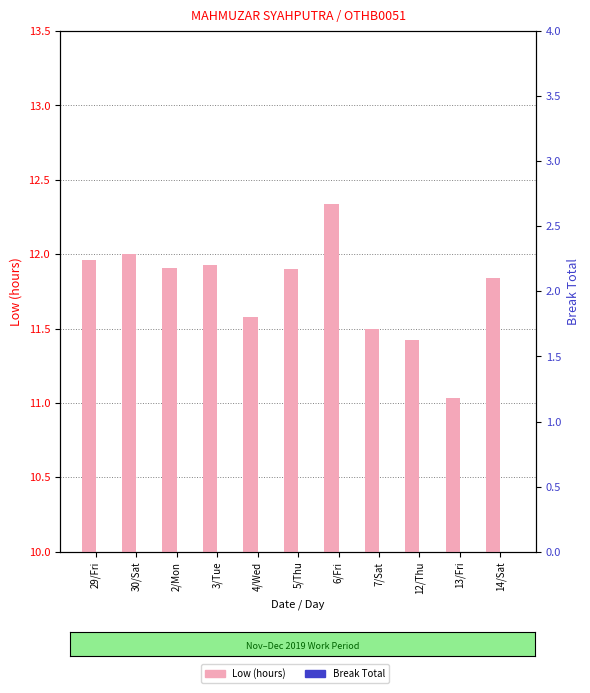

Reading left to right, list all the values displayed in this chart.

Low (hours): 12.0	12.0	11.9	11.9	11.6	11.9	12.3	11.5	11.4	11.0	11.8
Break Total: 0.0	0.0	0.0	0.0	0.0	0.0	0.0	0.0	0.0	0.0	0.0